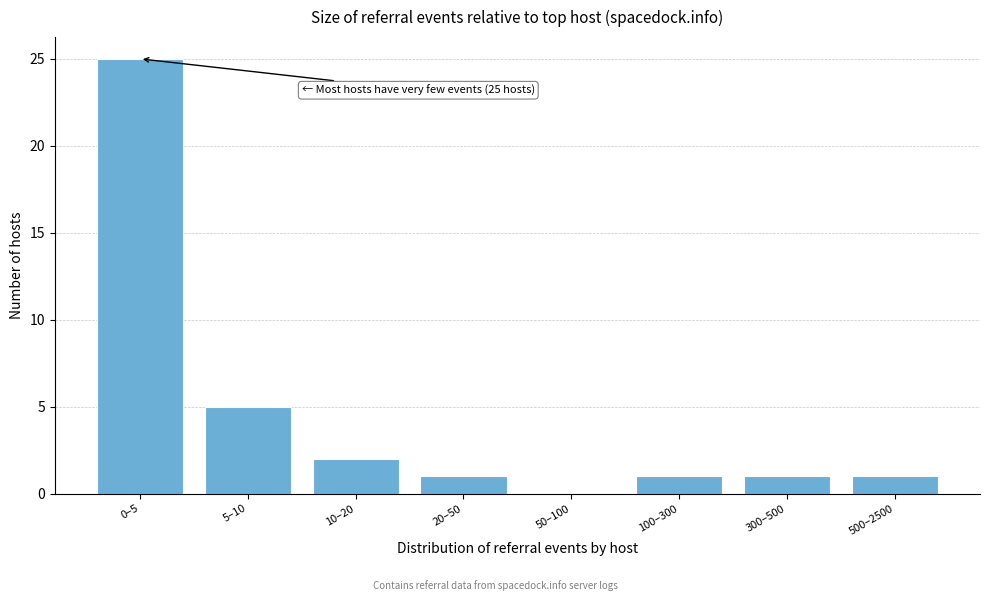

Reading right to left, what are all the values shown in this chart?

500–2500=1	300–500=1	100–300=1	50–100=0	20–50=1	10–20=2	5–10=5	0–5=25